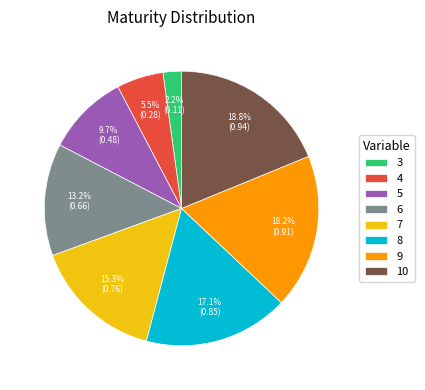

How much of the chart is everything except 10?

81.2%